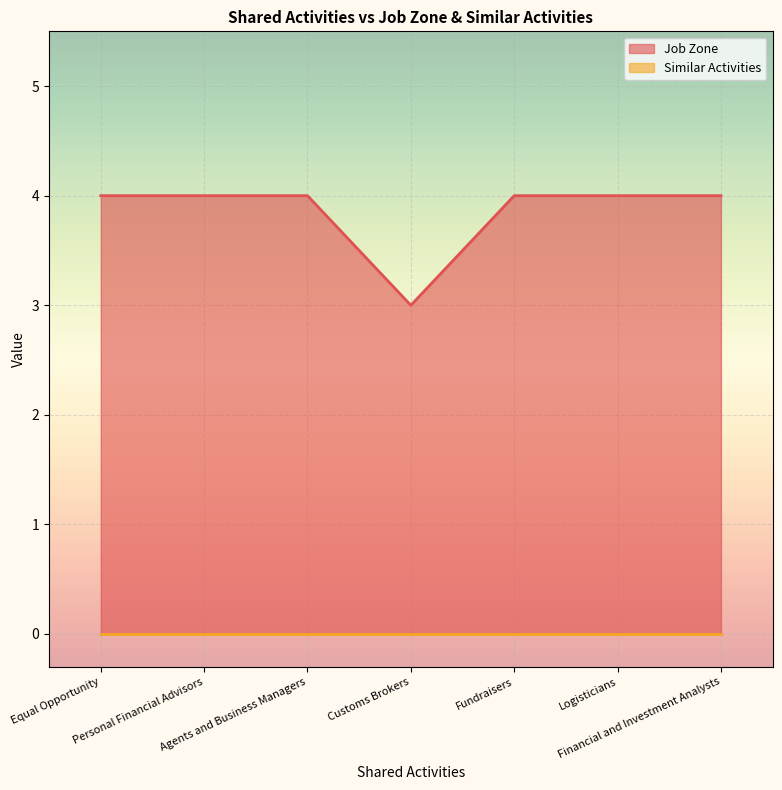

The value at Fundraisers is 4. True or false?

True